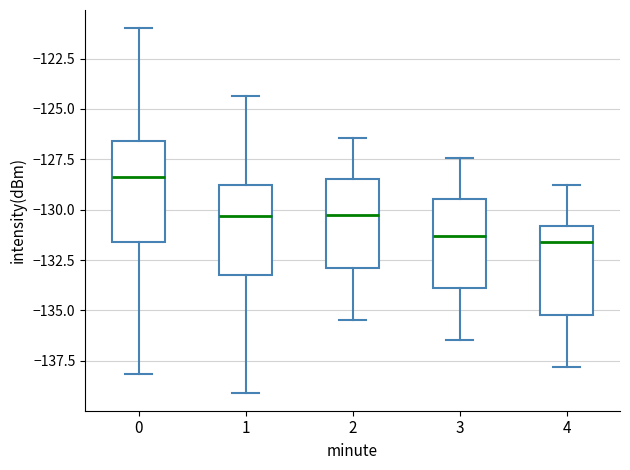

Where is the upper edge of the box at x = 4 on the y-axis? The values are not printed on the chart, so give them approximately, as read against the axis.

-131.0